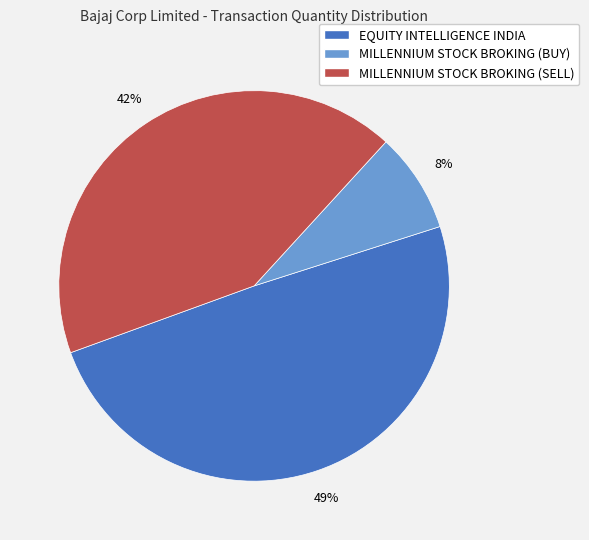

To the nearest percent, what is the average slice percentage?

33%